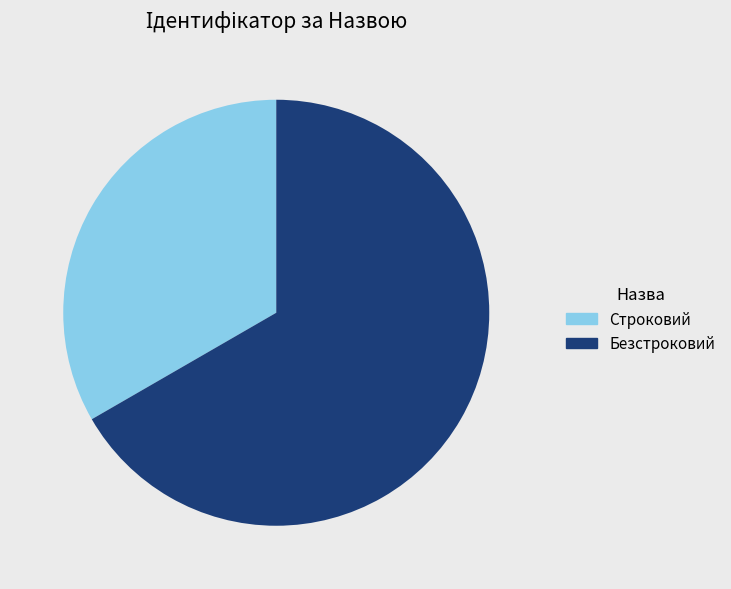

How many slices are in this pie chart?

2